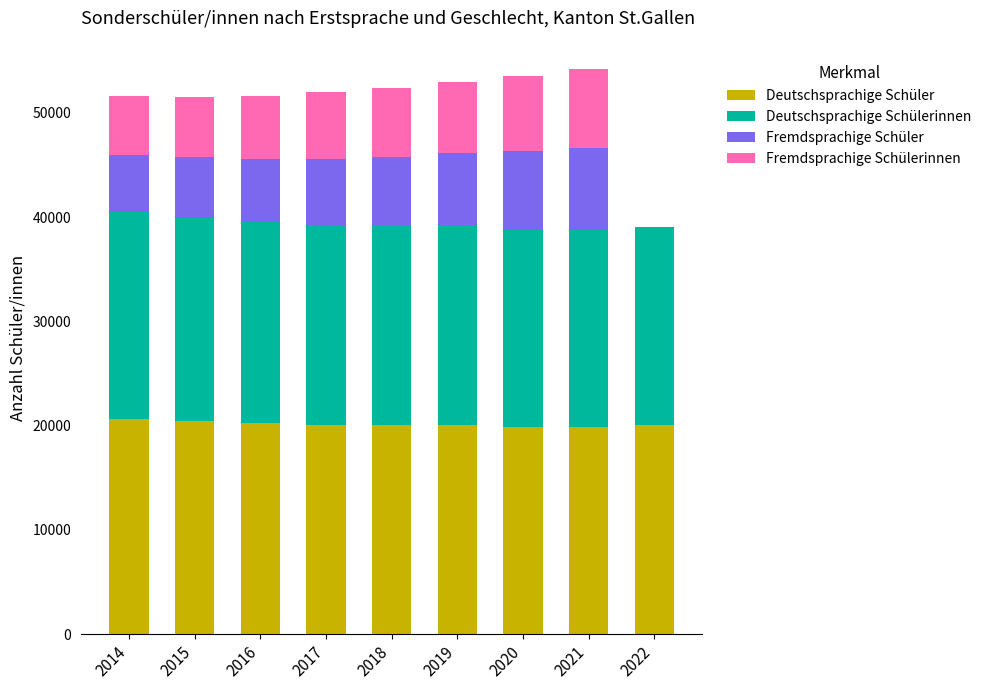

Are the bars horizontal?

No